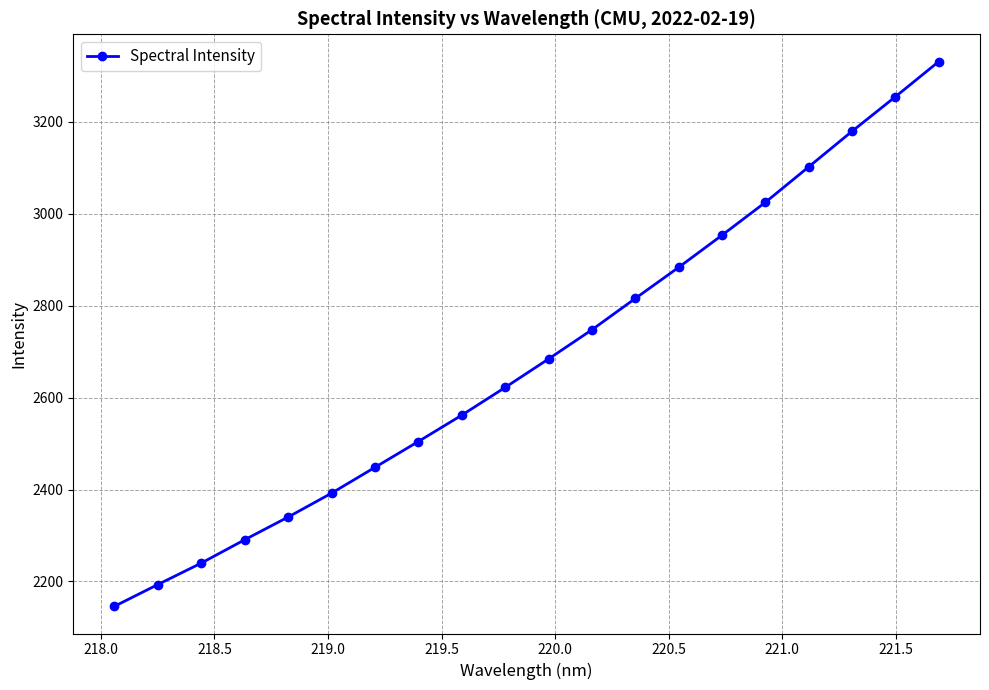

What is the value of the 13th point from the left?

2815.8